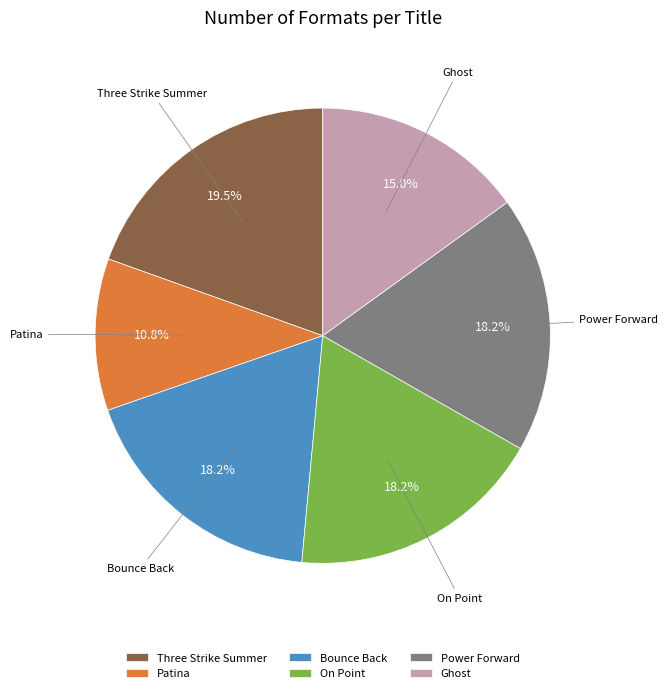

Which category has the smallest portion of the pie?

Patina